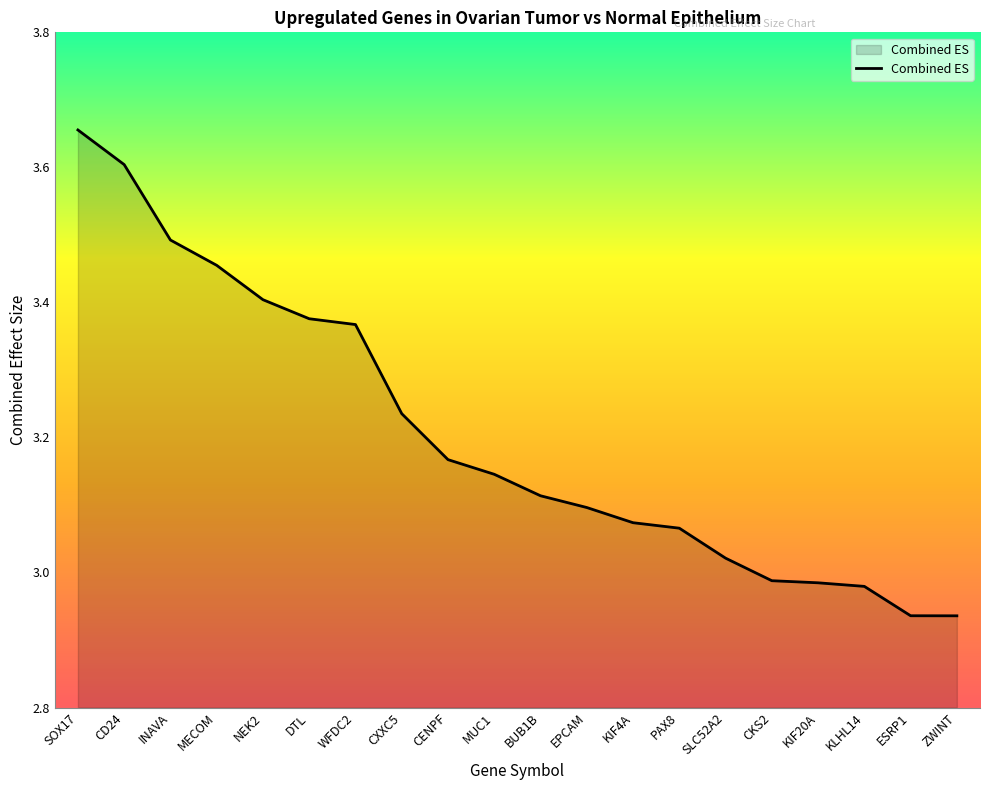

True or false: the data shows 3.4 at NEK2.

True